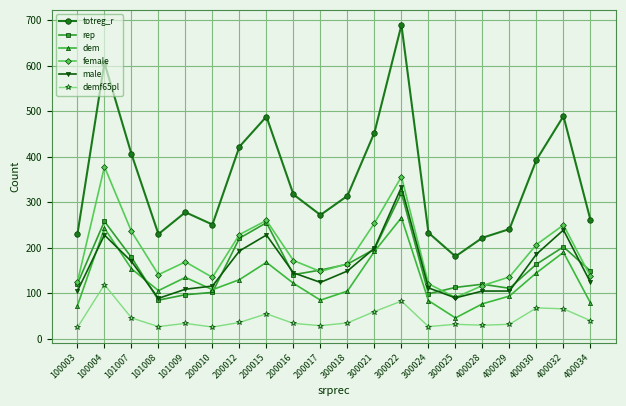

Is the value of demf65pl at 200016 greater than the value of female at 400032?

No